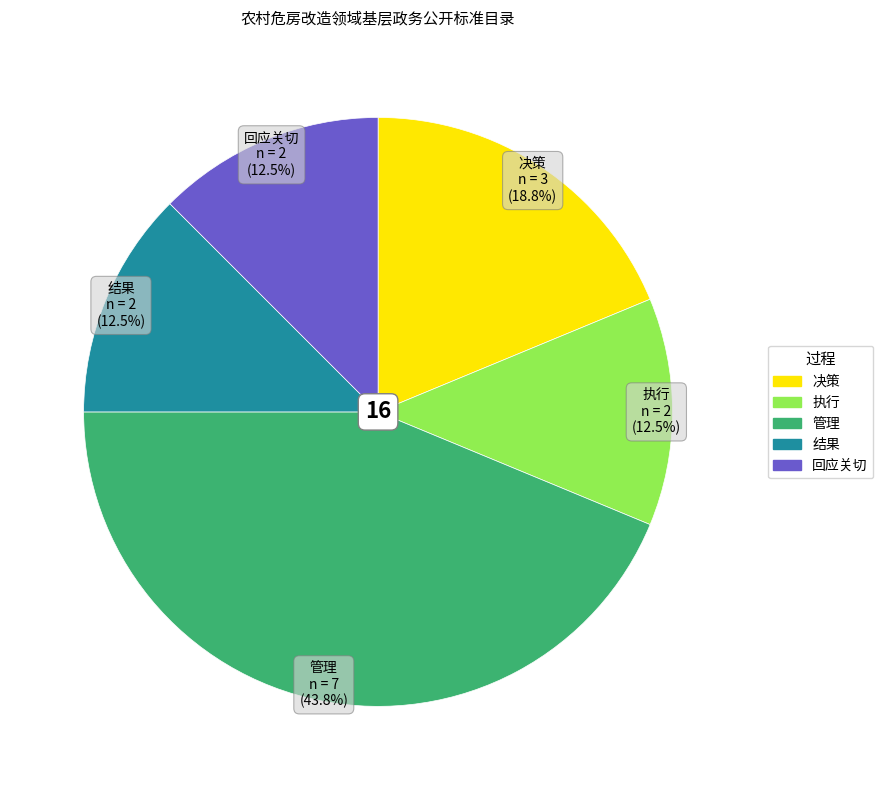

Is there any slice that represents more than half of the pie?

No